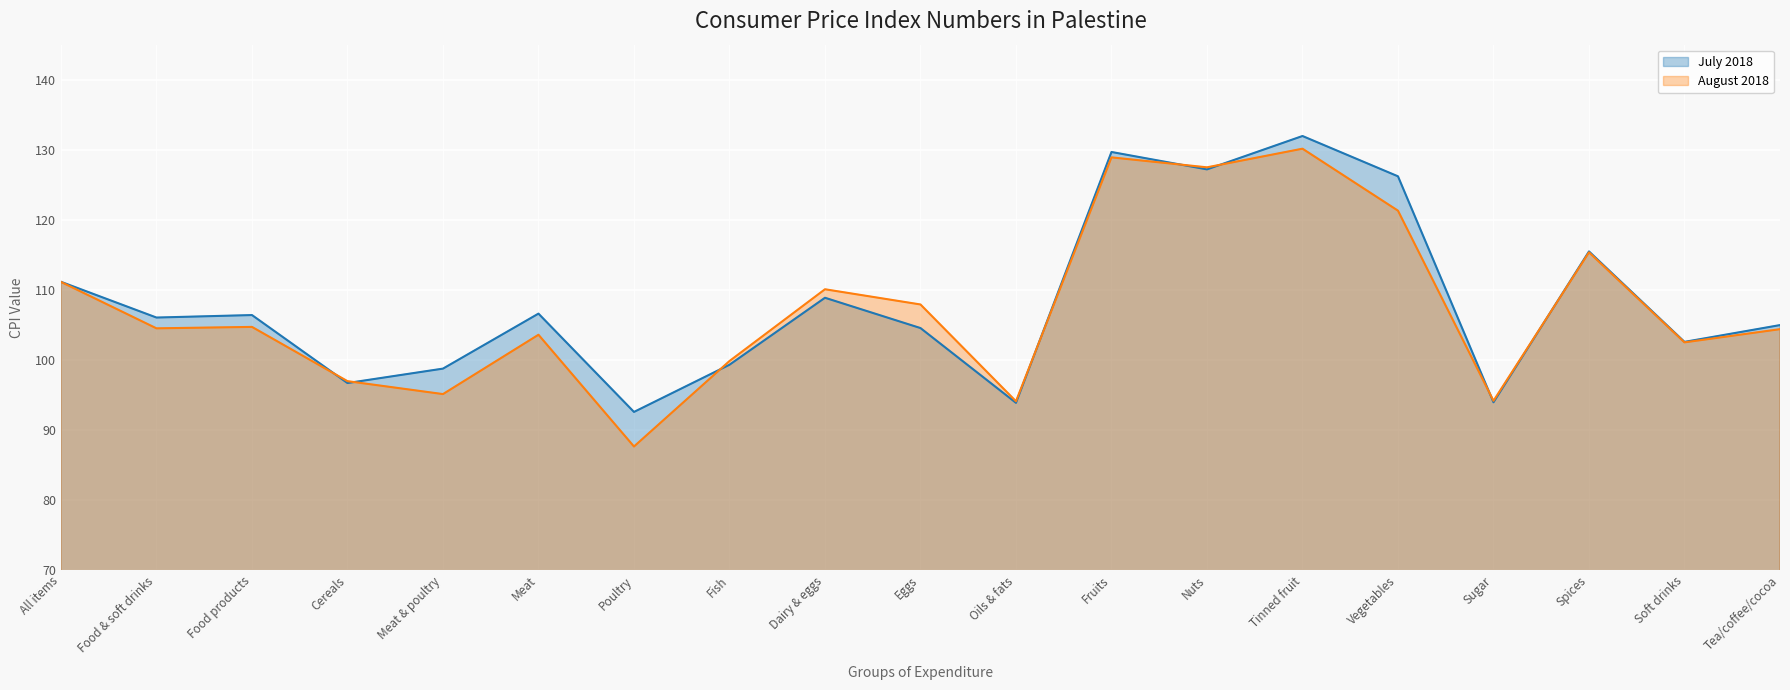

Between Fruits and Tea/coffee/cocoa, which series saw the biggest shift?

July 2018